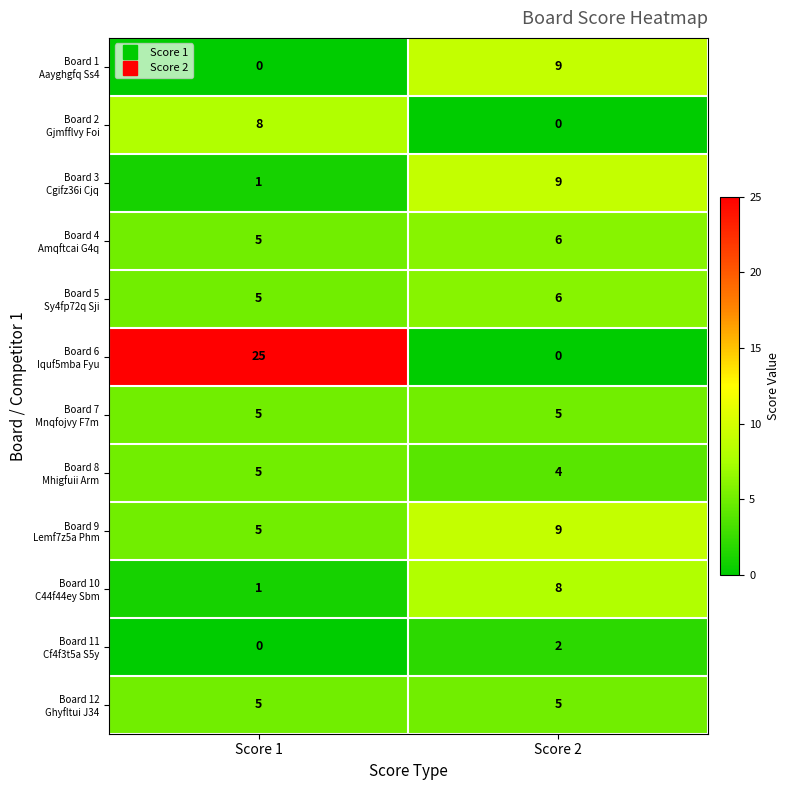

At which category is the sum across all series the highest?

Score 1